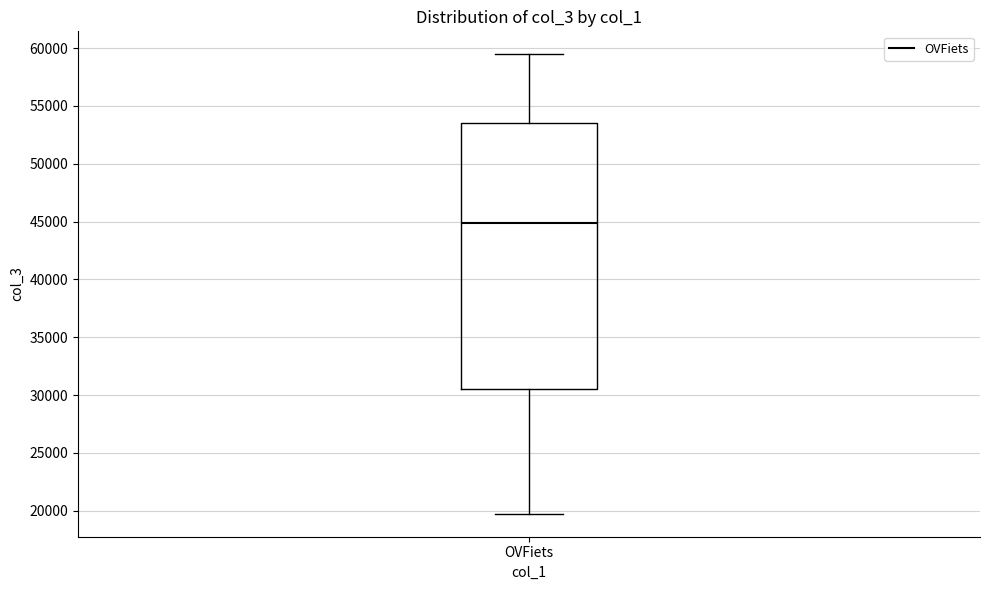

Transcribe this box plot: give where the median line is, the range the box spans, and where the two whiskers end, as read against the y-axis. The values are not printed on the chart, so give them approximately, as read against the axis.

median 45000, box 30500 to 53500, whiskers 19500 to 59500